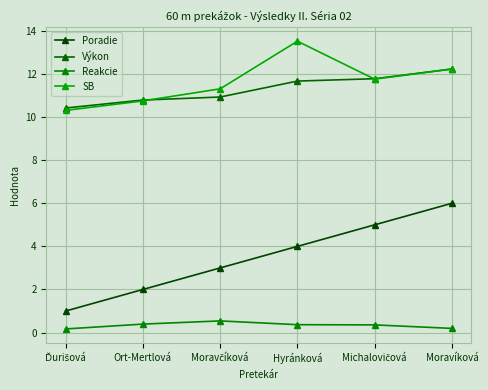

Read the Reakcie value at Ďurišová.

0.2